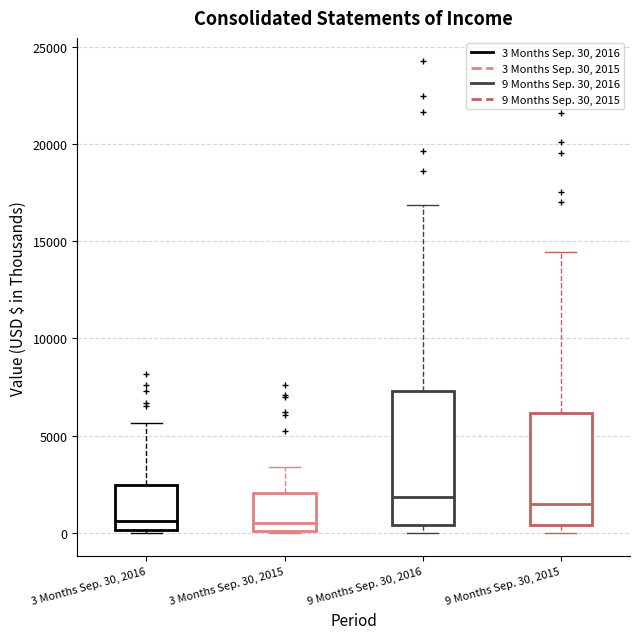

Reading left to right, read every box against the y-axis: the position of its median line, the range the box covers, and the ends of its whiskers. The values are not printed on the chart, so give them approximately, as read against the axis.

3 Months Sep. 30, 2016: median 500, box 0 to 2500, whiskers 0 to 5500
3 Months Sep. 30, 2015: median 500, box 0 to 2000, whiskers 0 to 3500
9 Months Sep. 30, 2016: median 2000, box 500 to 7500, whiskers 0 to 17000
9 Months Sep. 30, 2015: median 1500, box 500 to 6000, whiskers 0 to 14500